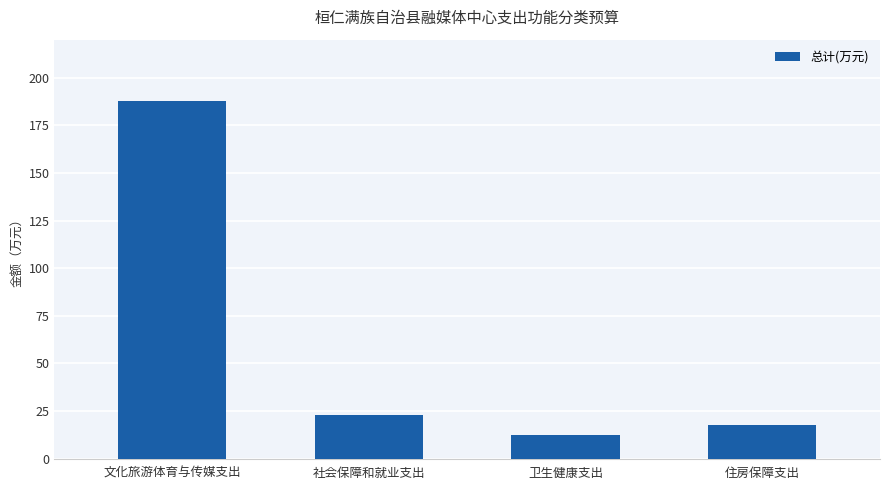

The value at 社会保障和就业支出 is 14.1. True or false?

False